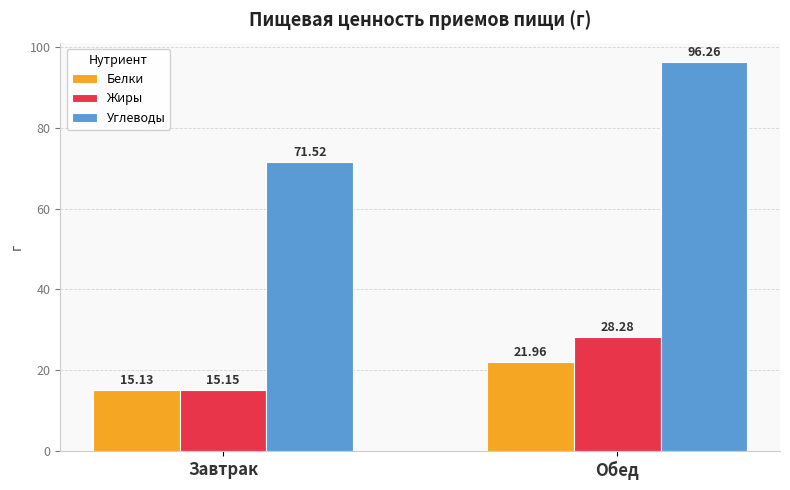

How many values in the Жиры series are below 28?

1